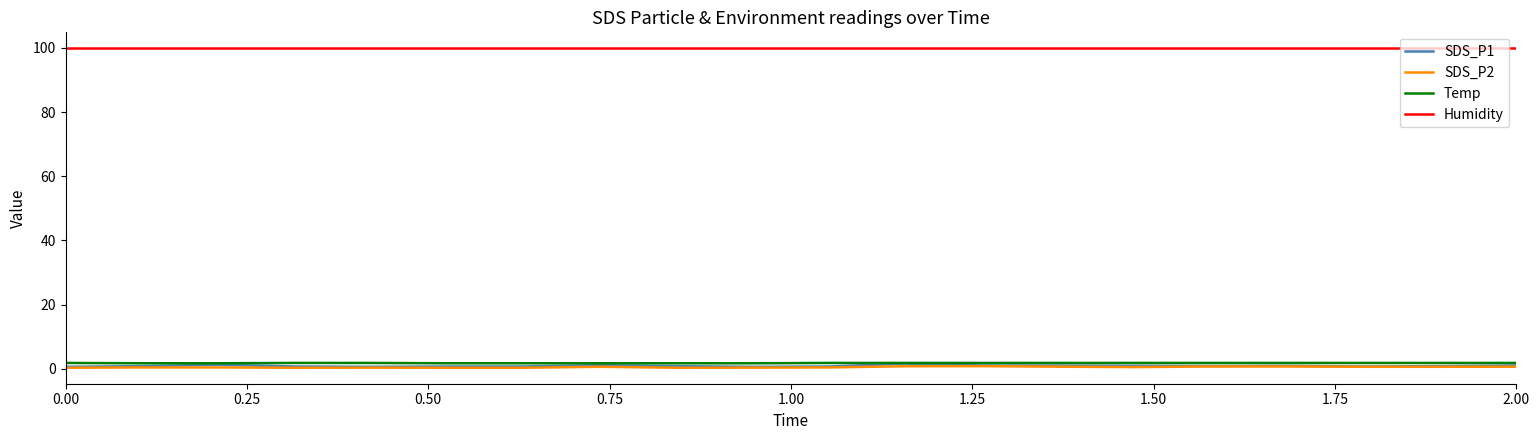

Which series has the largest total across all categories?

Humidity